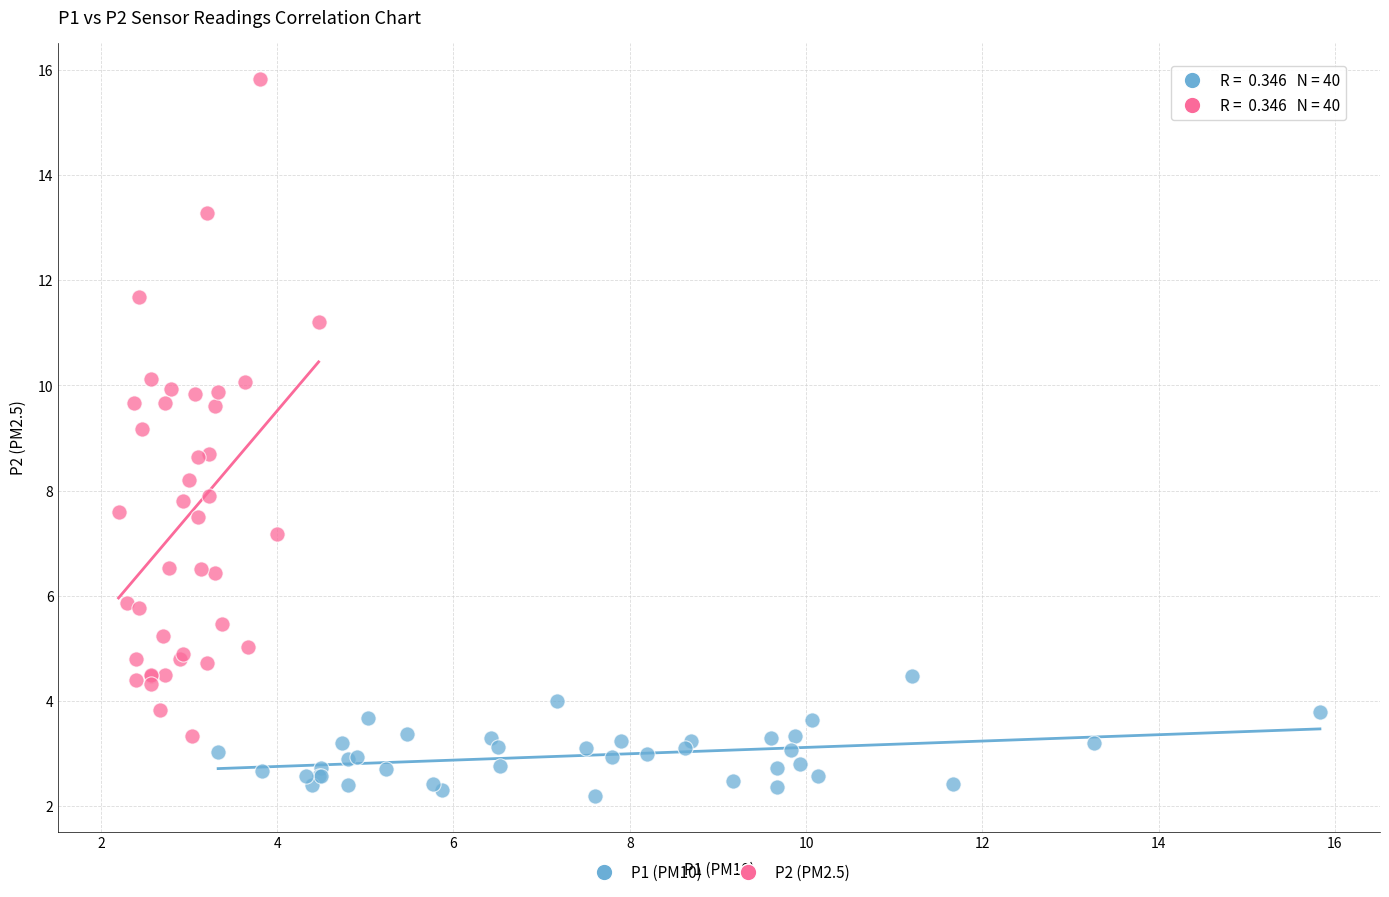

Which series contains the highest Y value?

P2 (PM2.5)